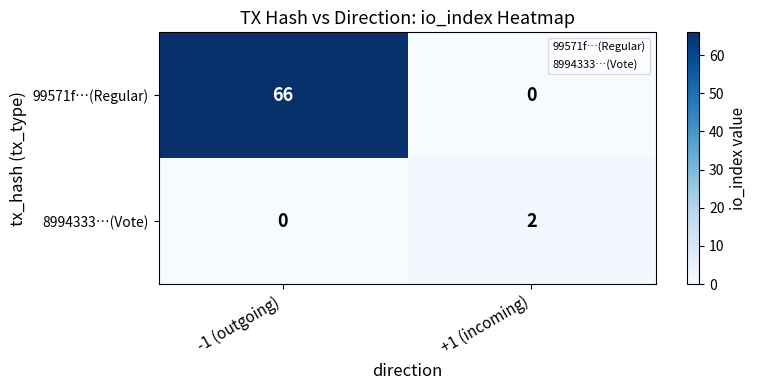

What is the difference between the 99571f…(Regular) values at +1 (incoming) and -1 (outgoing)?

66